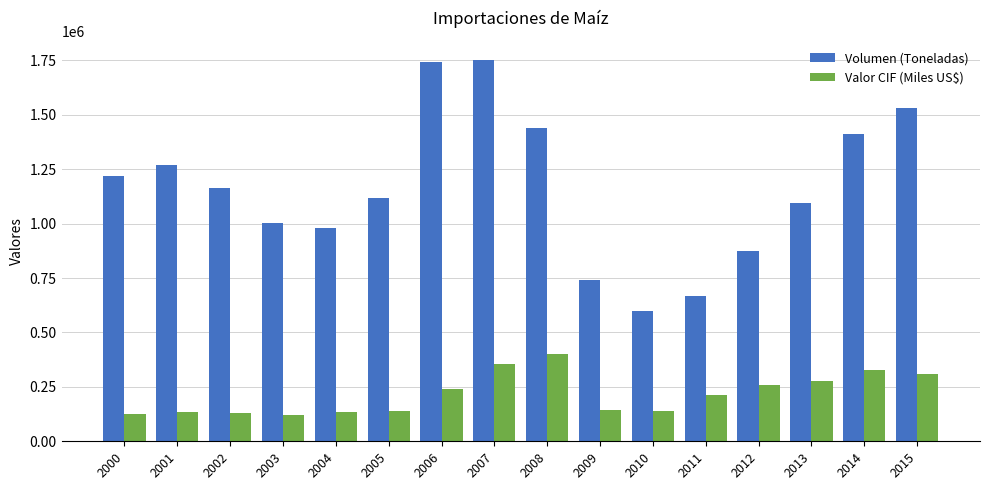

What is the minimum value for Valor CIF (Miles US$)?

119202.8